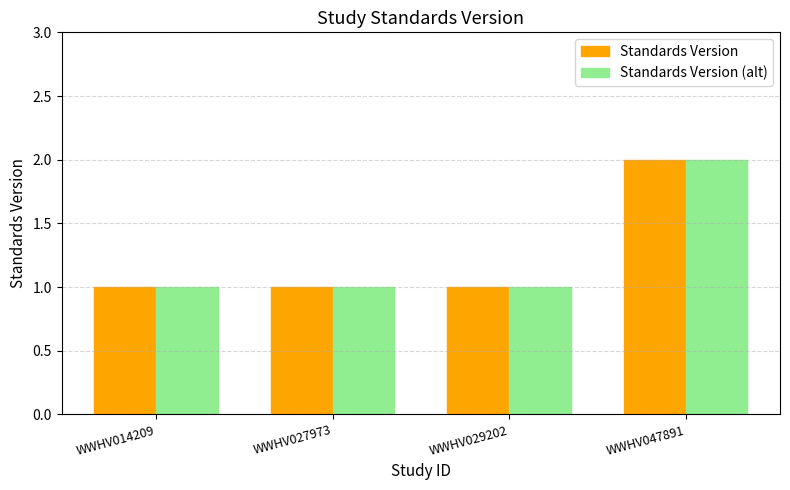

Is the value of Standards Version at WWHV014209 greater than the value of Standards Version (alt) at WWHV047891?

No